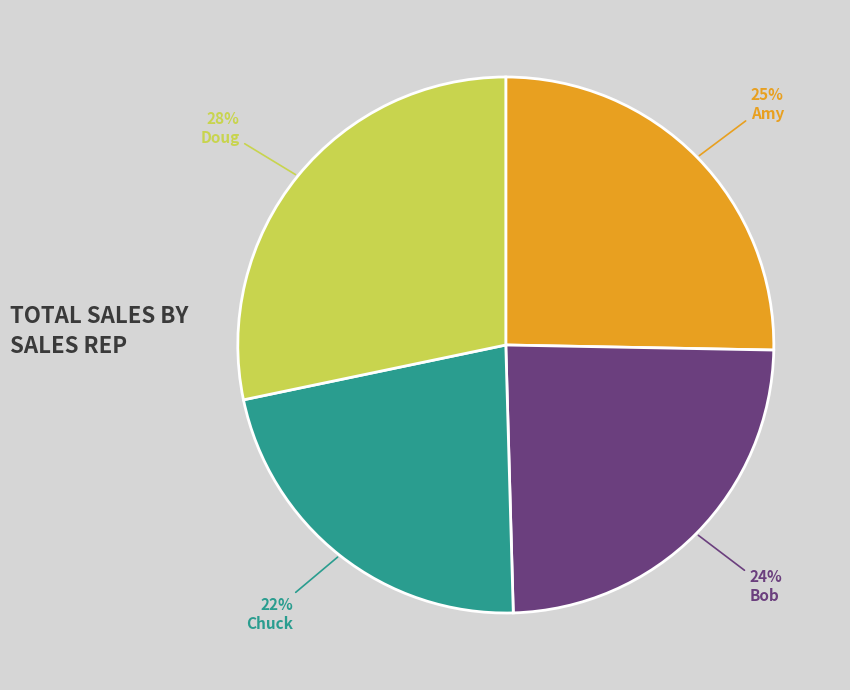

Which category has the biggest portion of the pie?

Doug